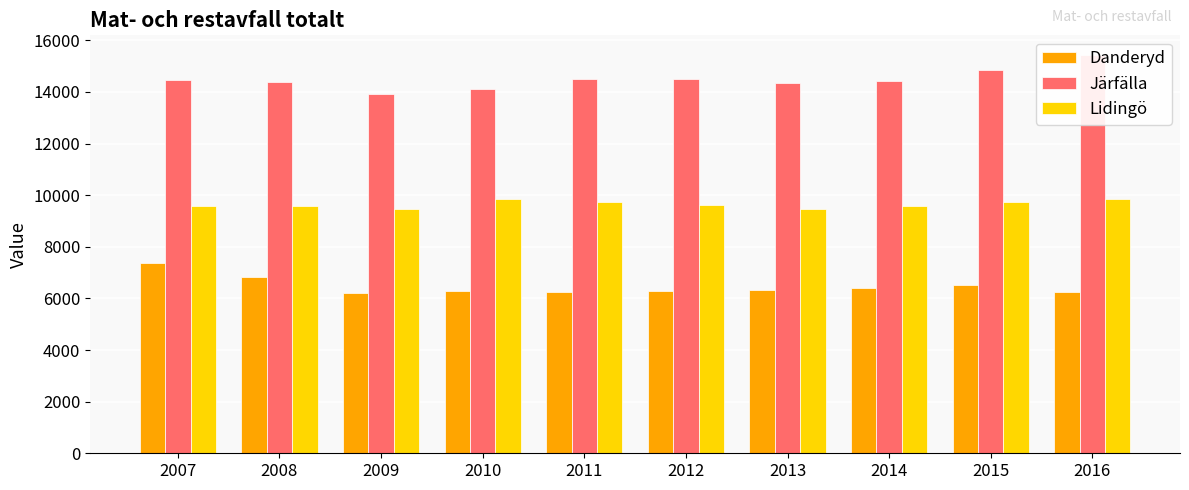

Count the number of categories in the chart.

10